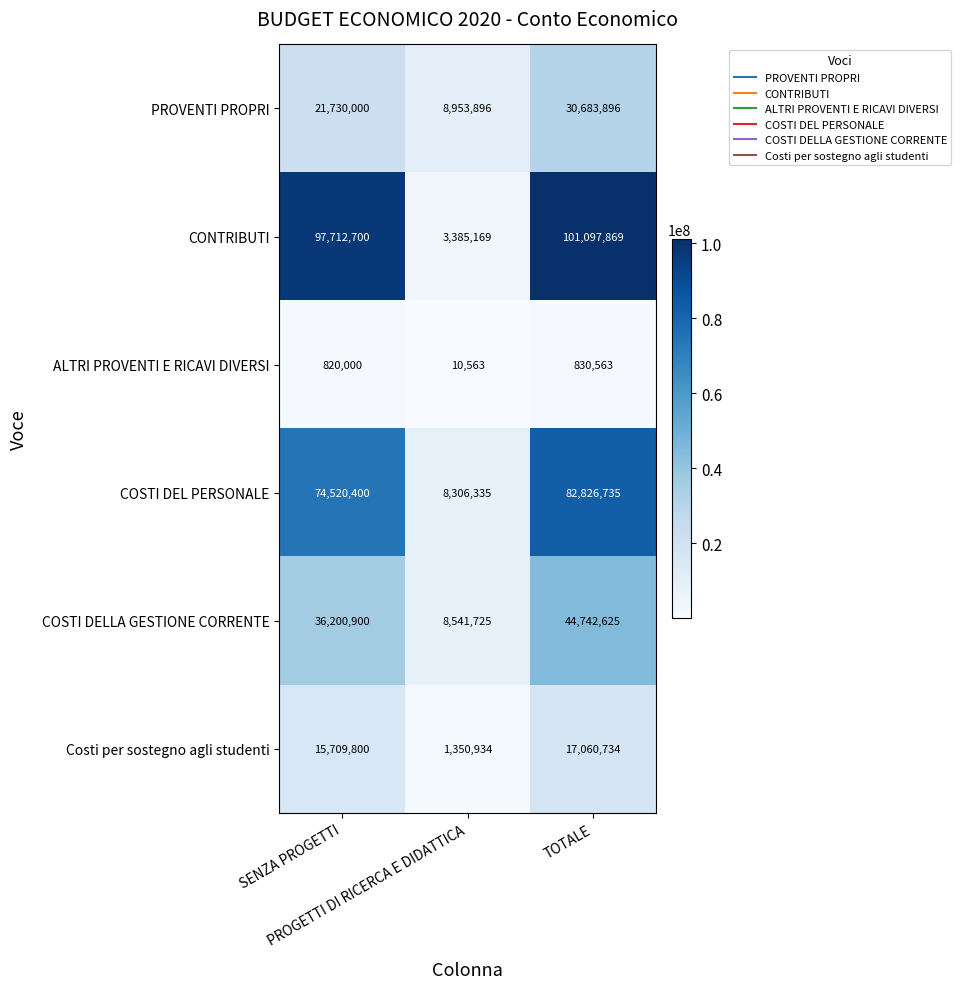

Rank the series by their maximum value, from lowest to highest.

ALTRI PROVENTI E RICAVI DIVERSI, Costi per sostegno agli studenti, PROVENTI PROPRI, COSTI DELLA GESTIONE CORRENTE, COSTI DEL PERSONALE, CONTRIBUTI